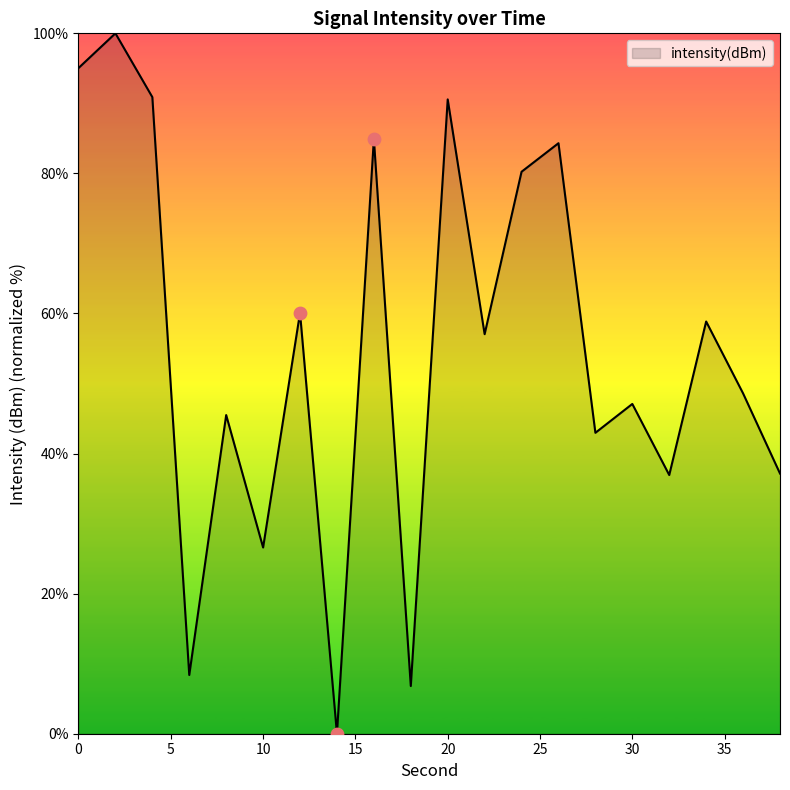

What is the greatest value displayed?

100.0